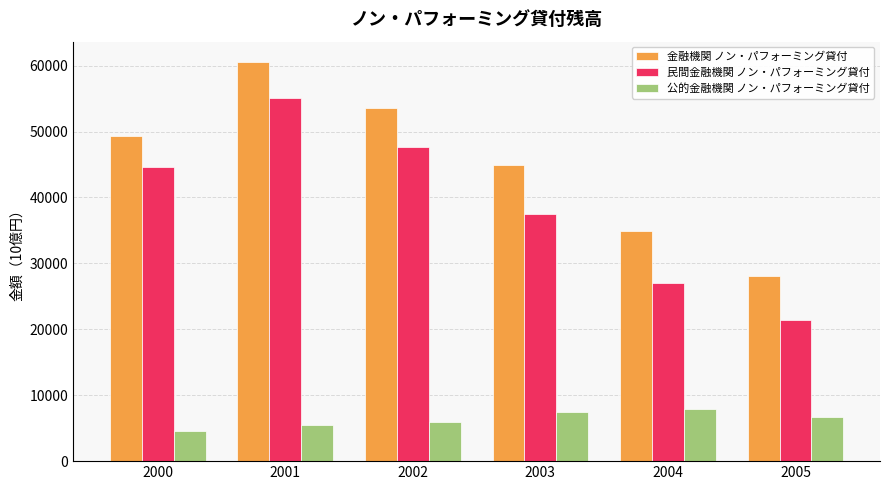

What is the average value of the 金融機関 ノン・パフォーミング貸付 series?

45246.5